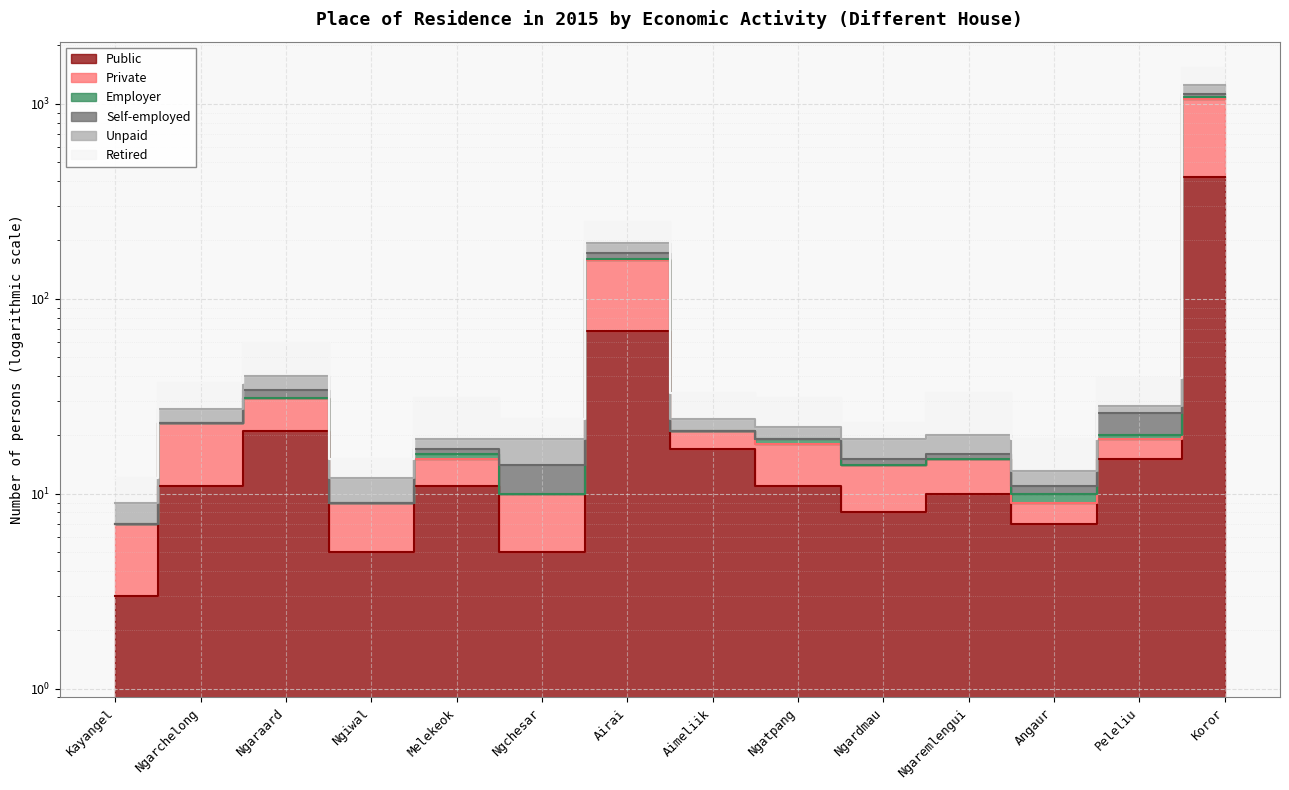

What is the difference between the Private values at Airai and Koror?

921